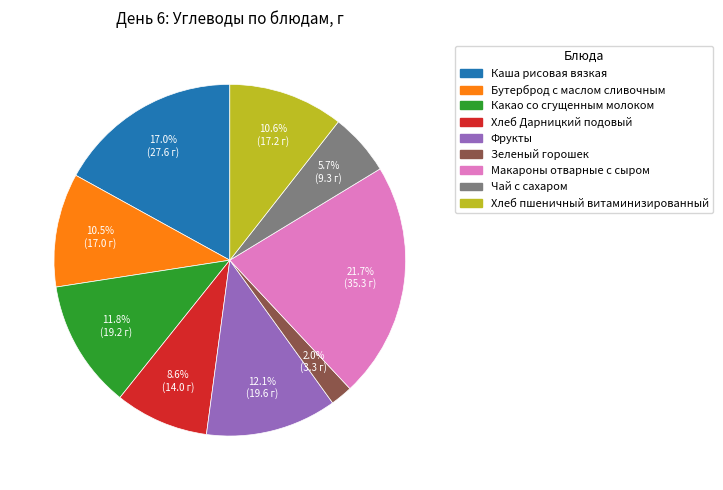

Combined, what portion of the pie is Хлеб пшеничный витаминизированный and Хлеб Дарницкий подовый?

19.2%